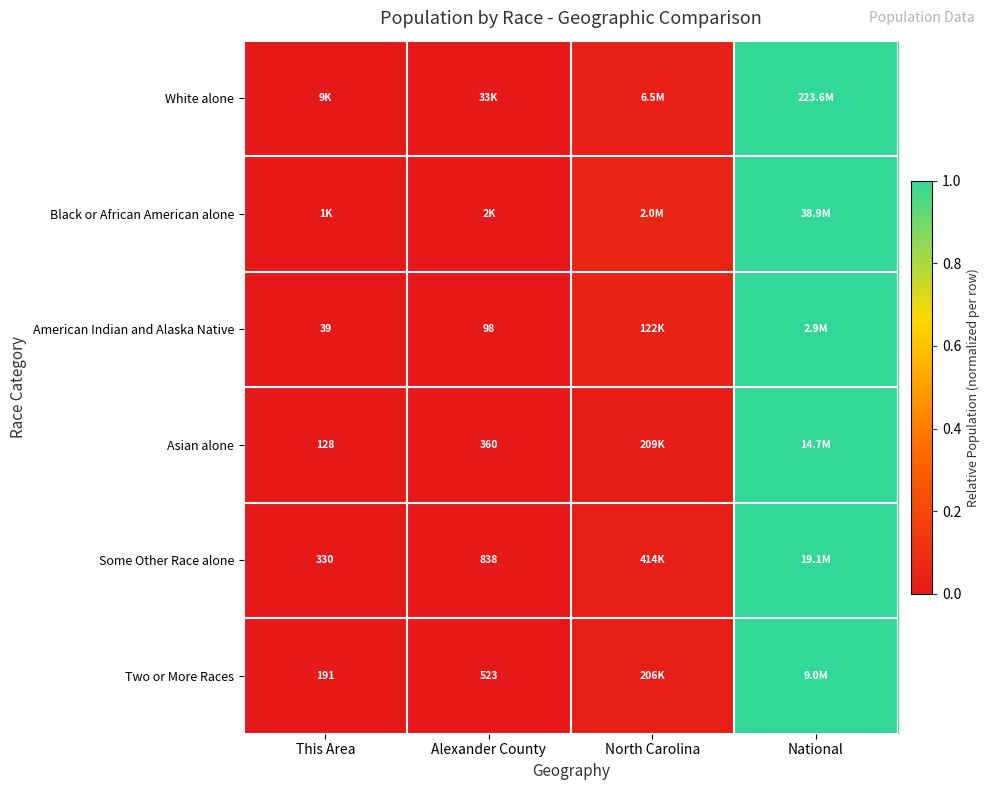

What is the maximum value for American Indian and Alaska Native?

1.0